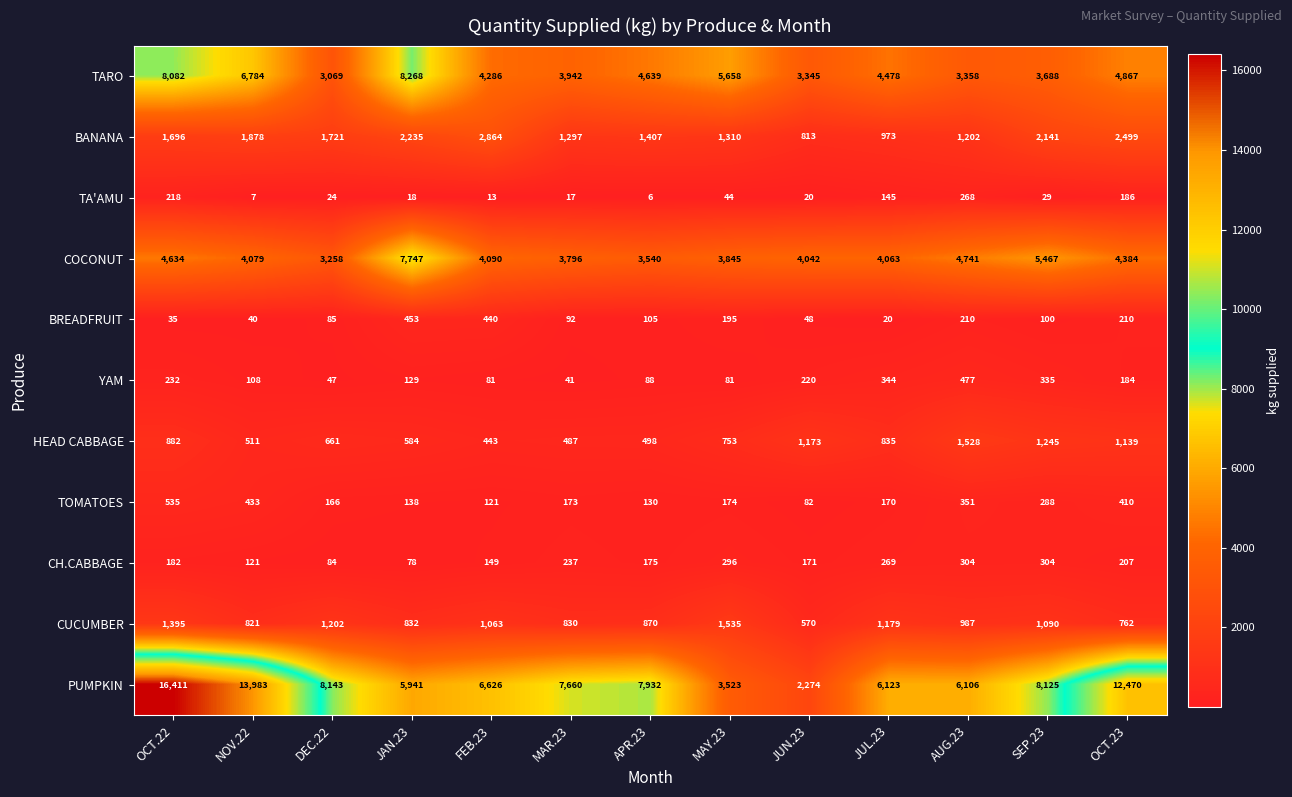

Rank the series by their maximum value, from highest to lowest.

PUMPKIN, TARO, COCONUT, BANANA, CUCUMBER, HEAD CABBAGE, TOMATOES, YAM, BREADFRUIT, CH.CABBAGE, TA'AMU